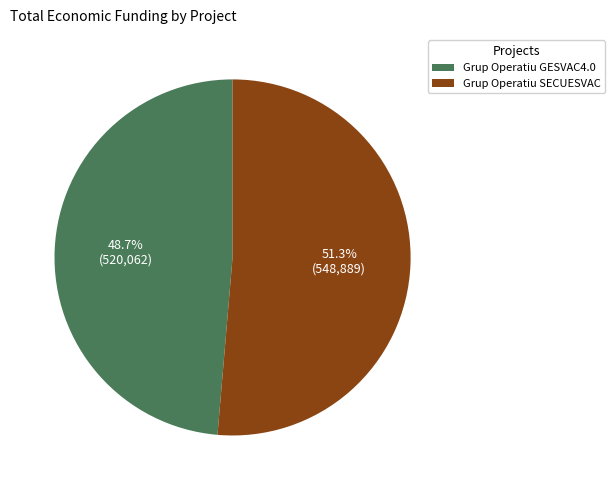

How many slices are in this pie chart?

2